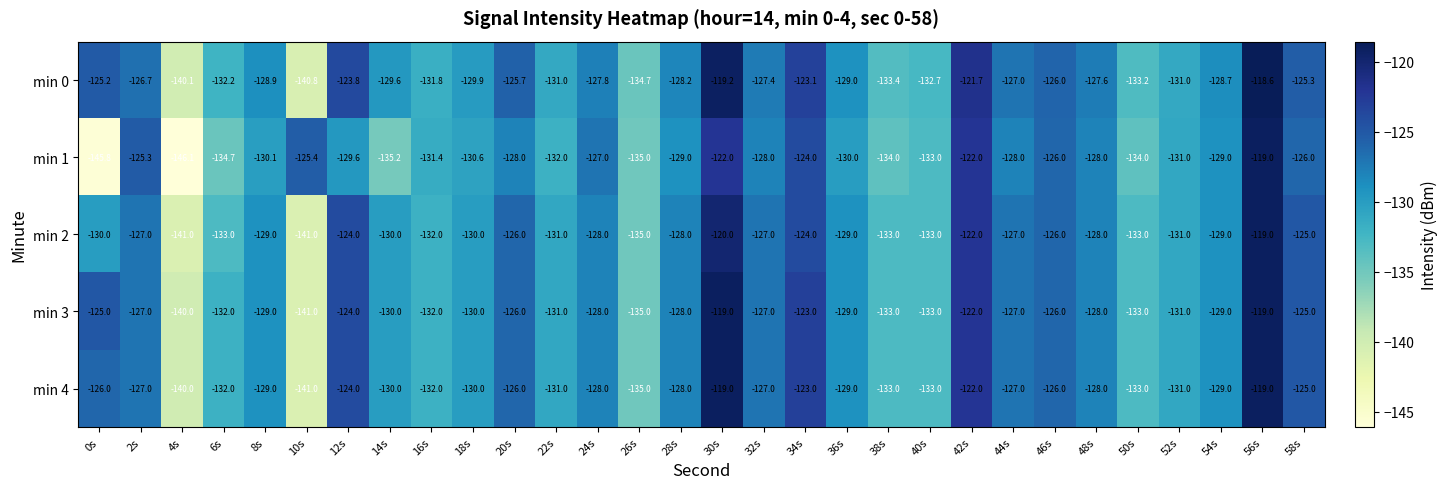

At which category is the sum across all series the highest?

56s